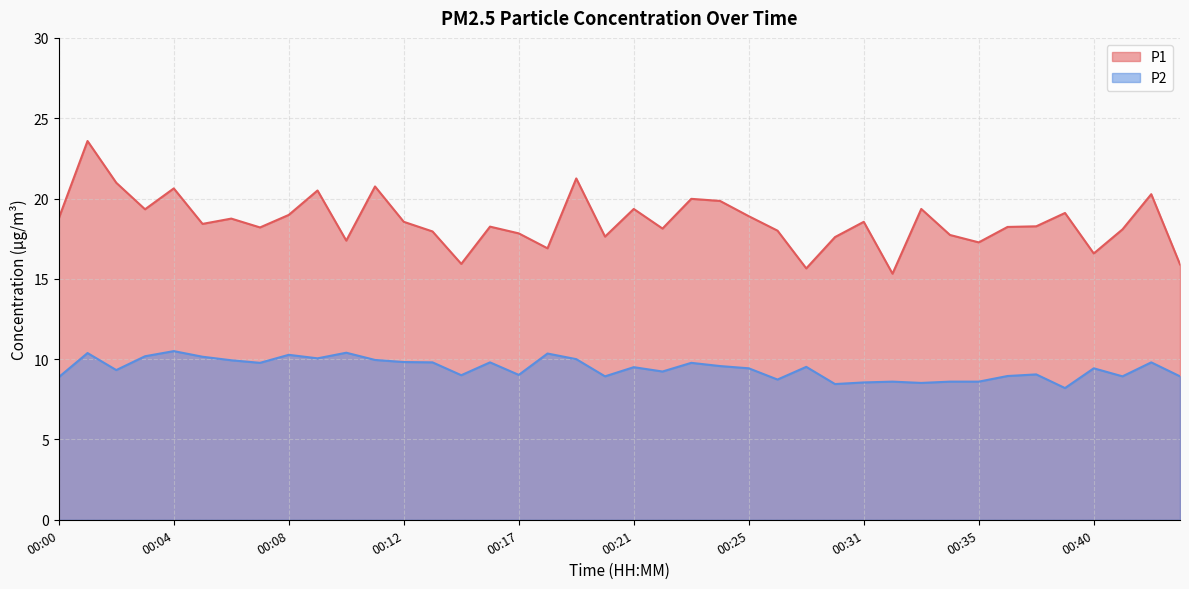

What is the value of the P2 point at the 20th from the left?

8.9